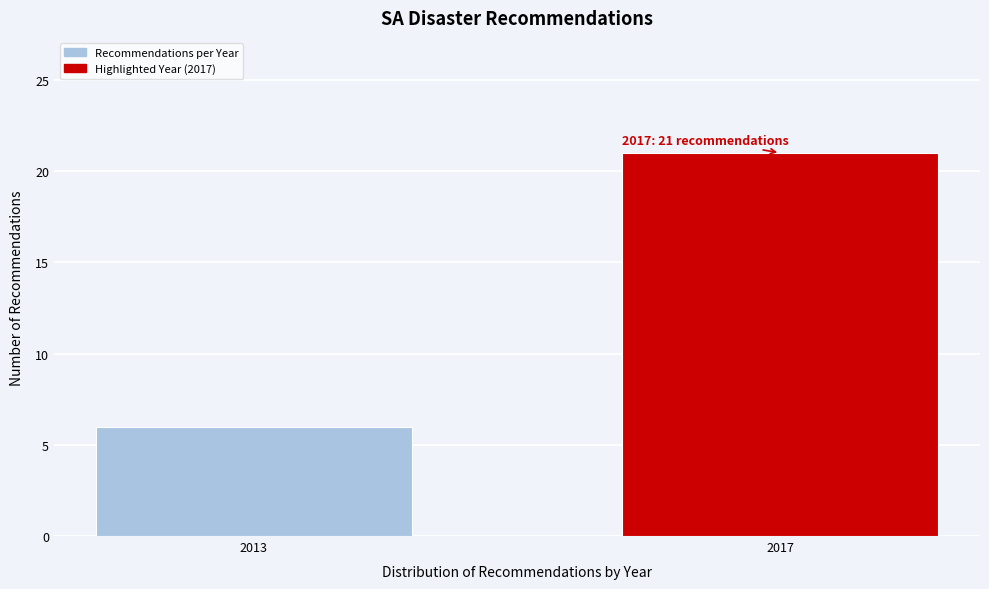

Reading left to right, what are all the values shown in this chart?

6	21